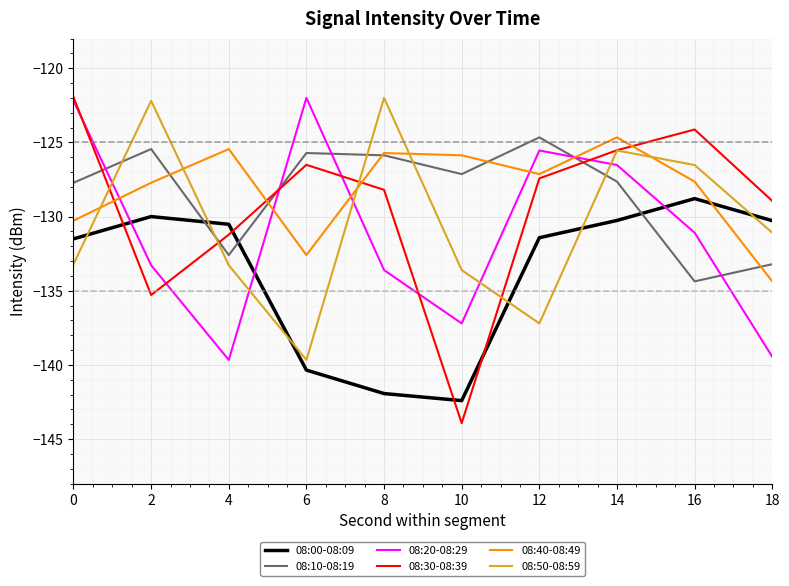

Is the value of 08:00-08:09 at 2 greater than the value of 08:20-08:29 at 18?

Yes